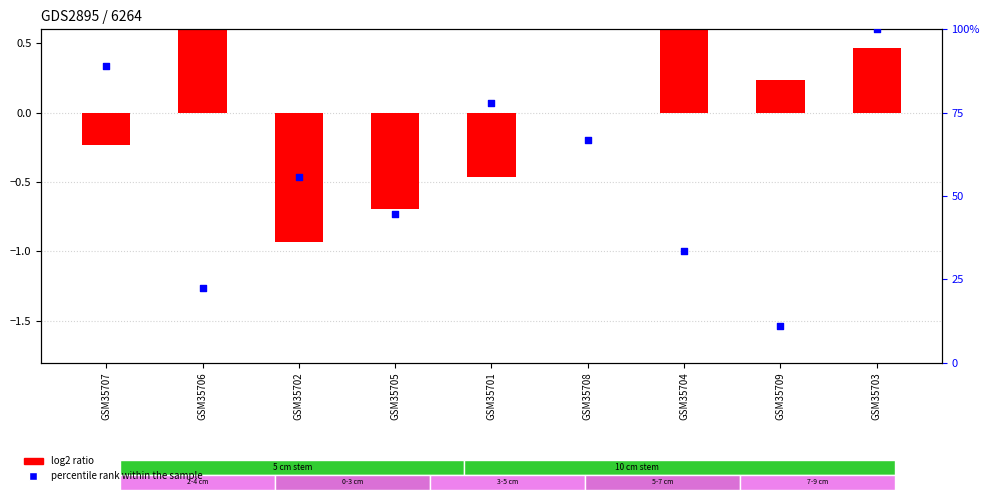

What are all the series names shown in the legend?

log2 ratio, percentile rank within the sample